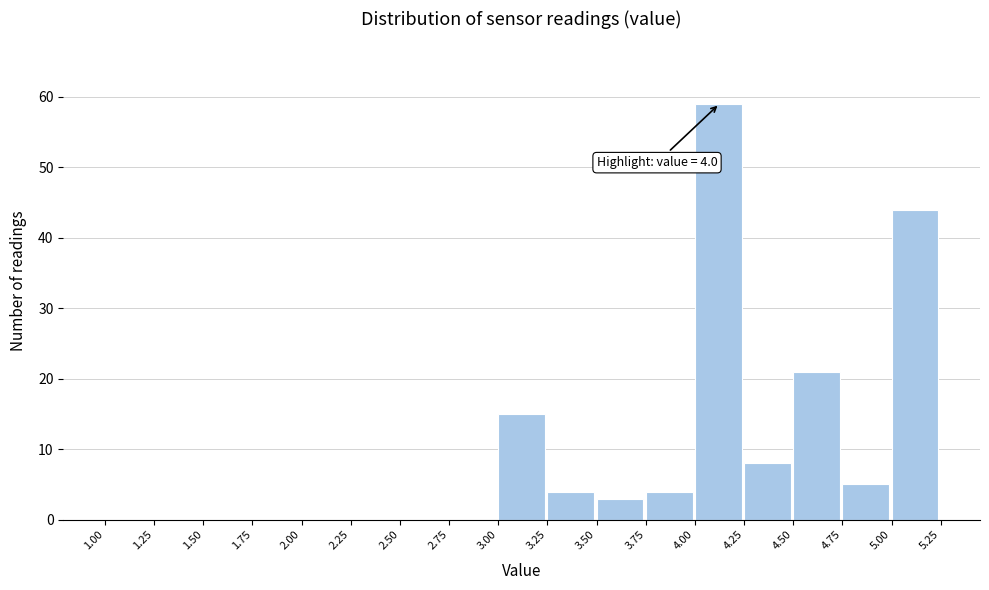

Which range on the x-axis has the tallest bar?

4.00 to 4.25